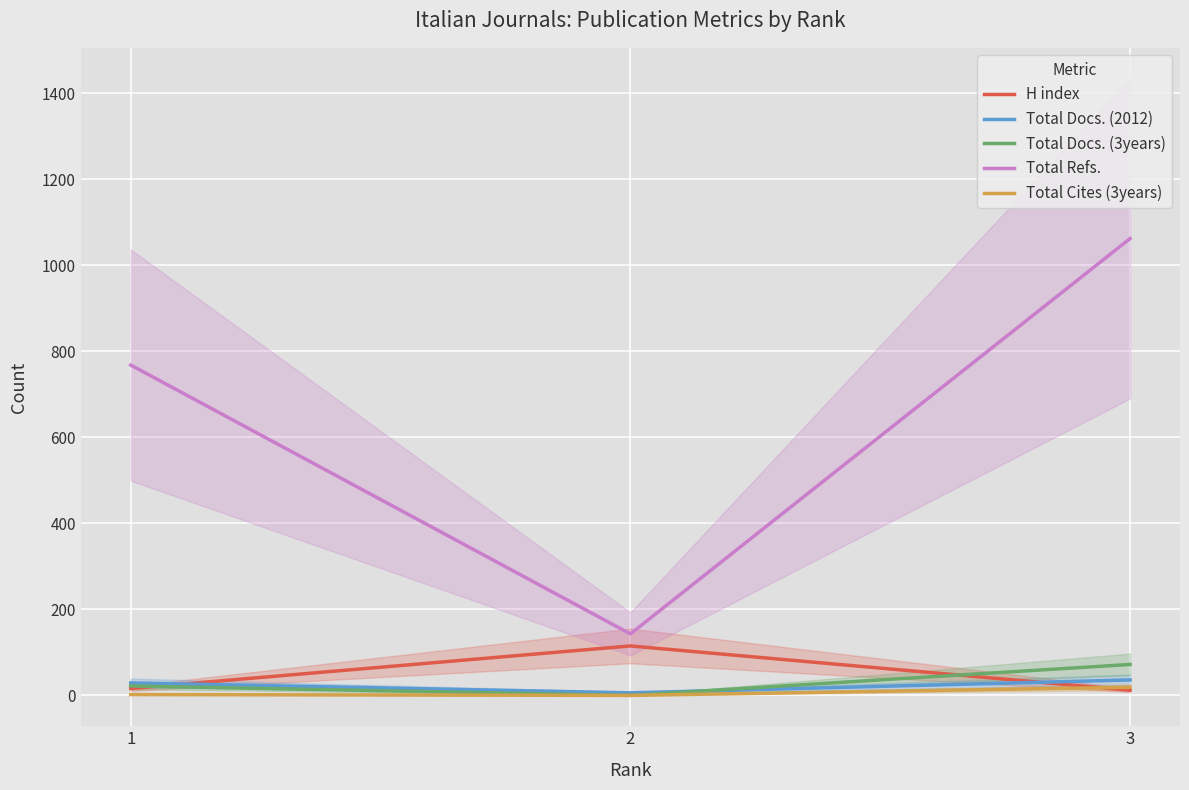

List the series in order of their peak value, lowest first.

Total Cites (3years), Total Docs. (2012), Total Docs. (3years), H index, Total Refs.